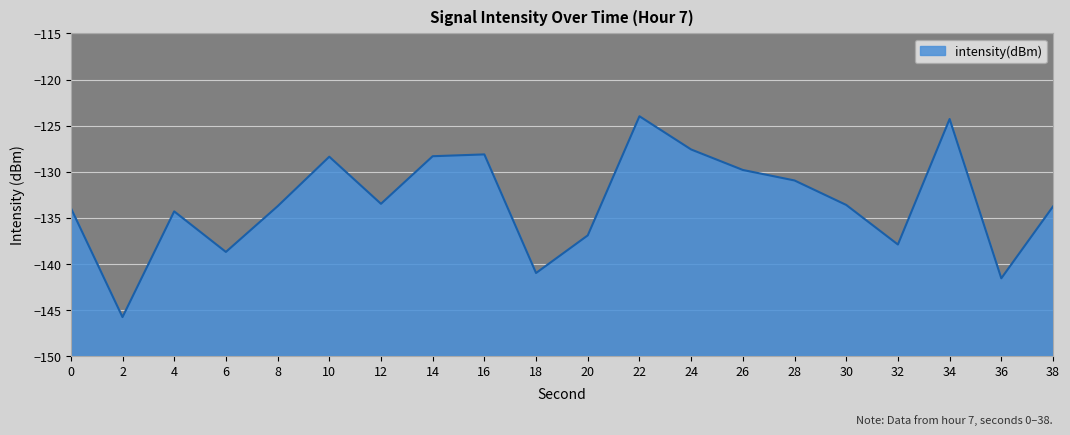

How many distinct data groups are displayed?

1